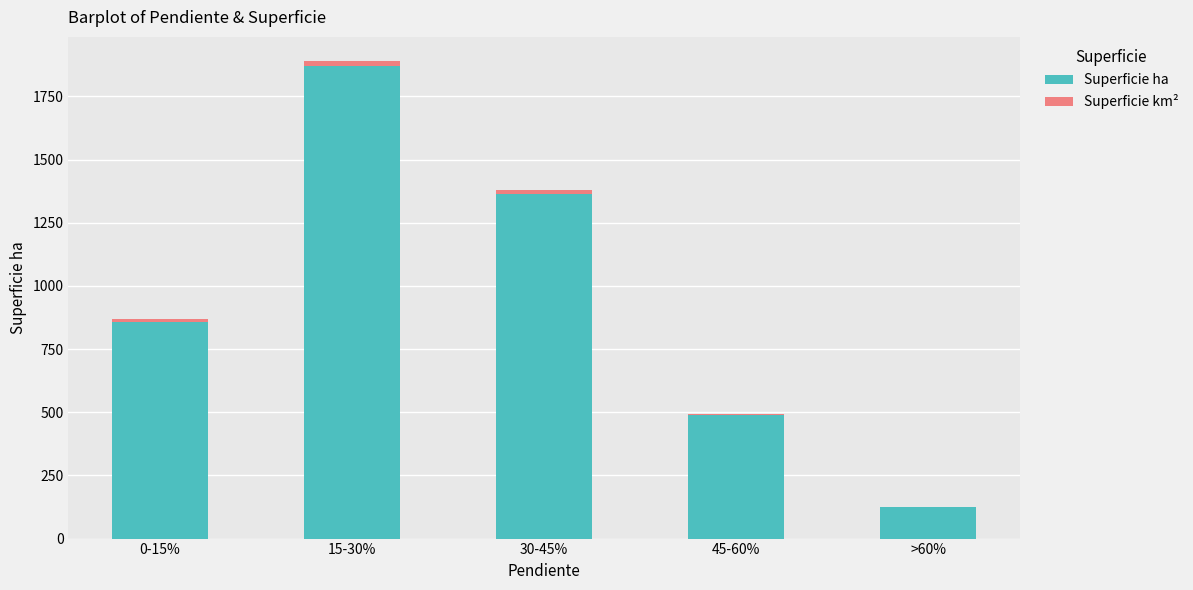

What is the maximum value for Superficie ha?

1872.3